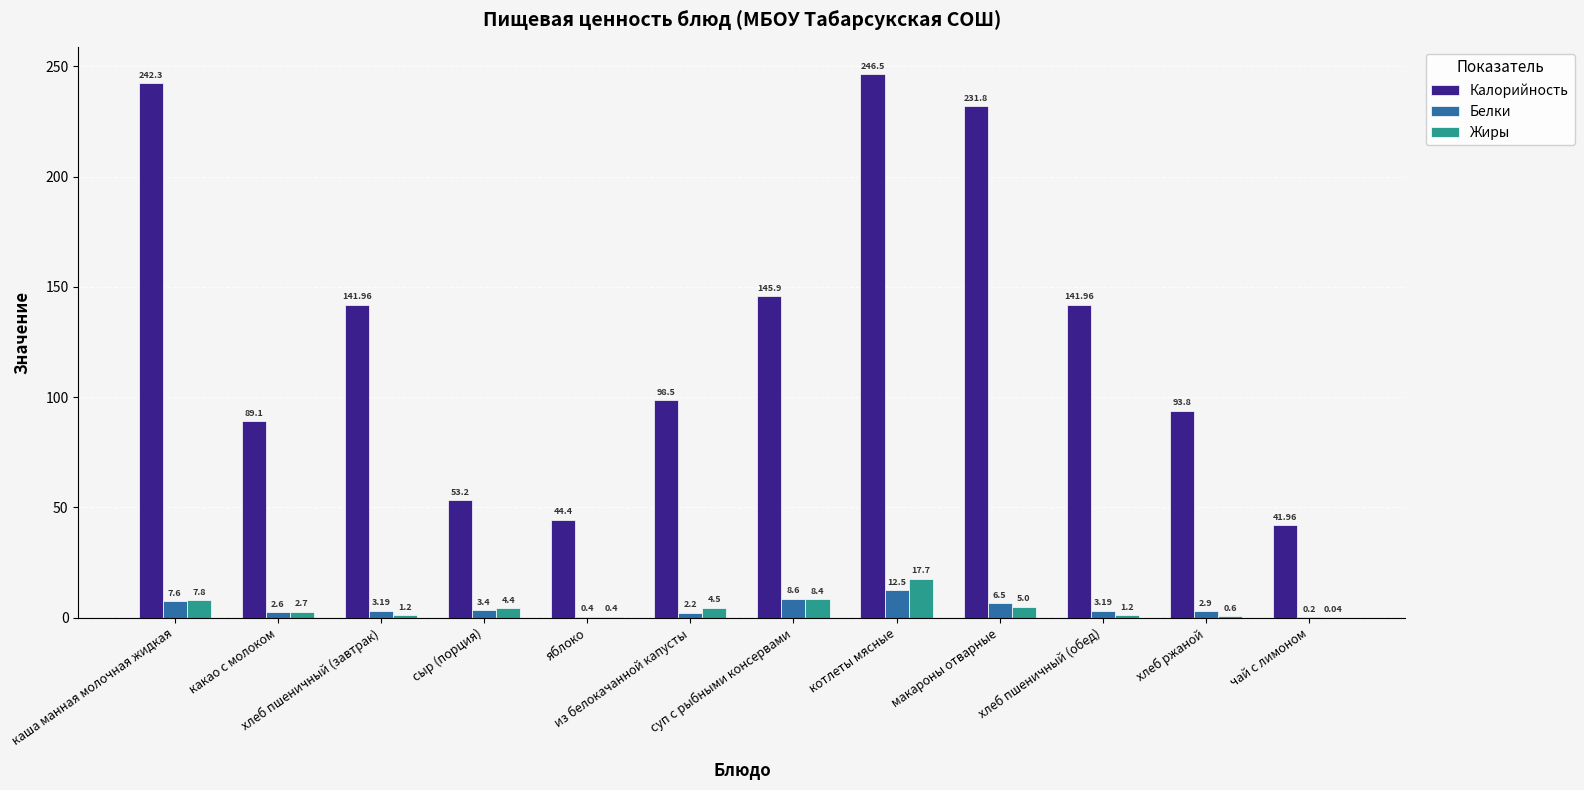

What is the sum of all Жиры values?

53.9